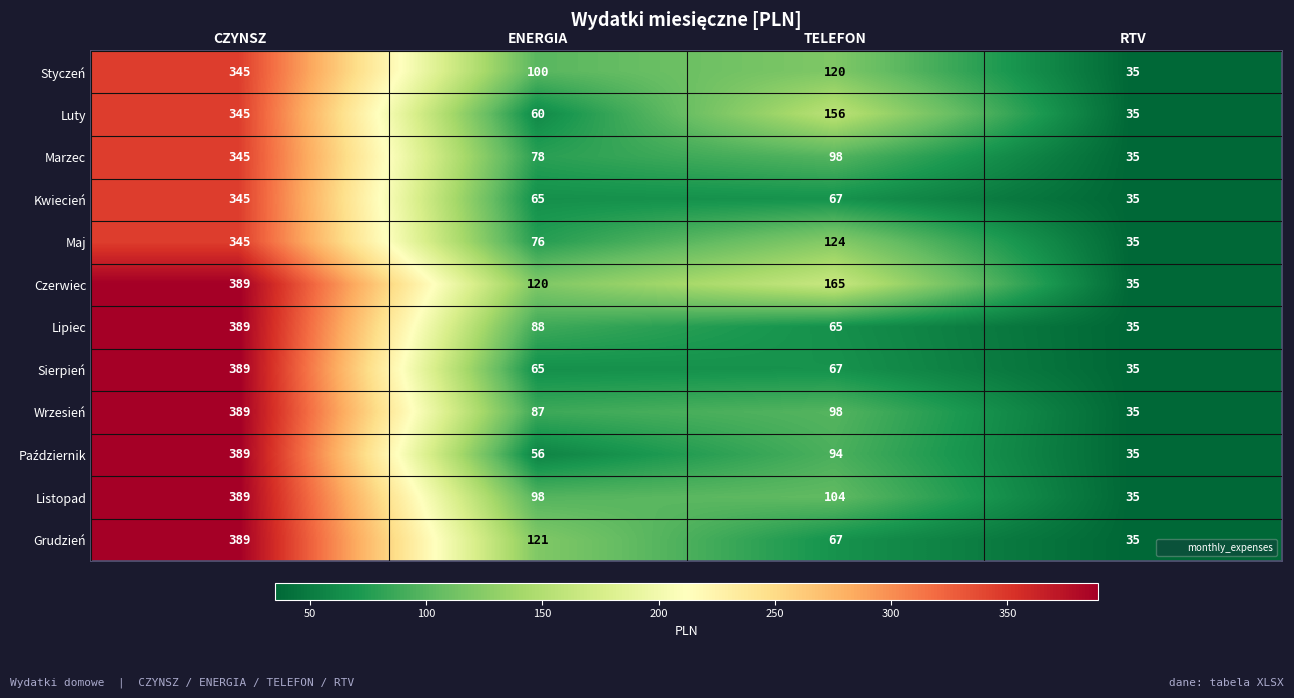

True or false: Luty has a value of 218 at CZYNSZ.

False